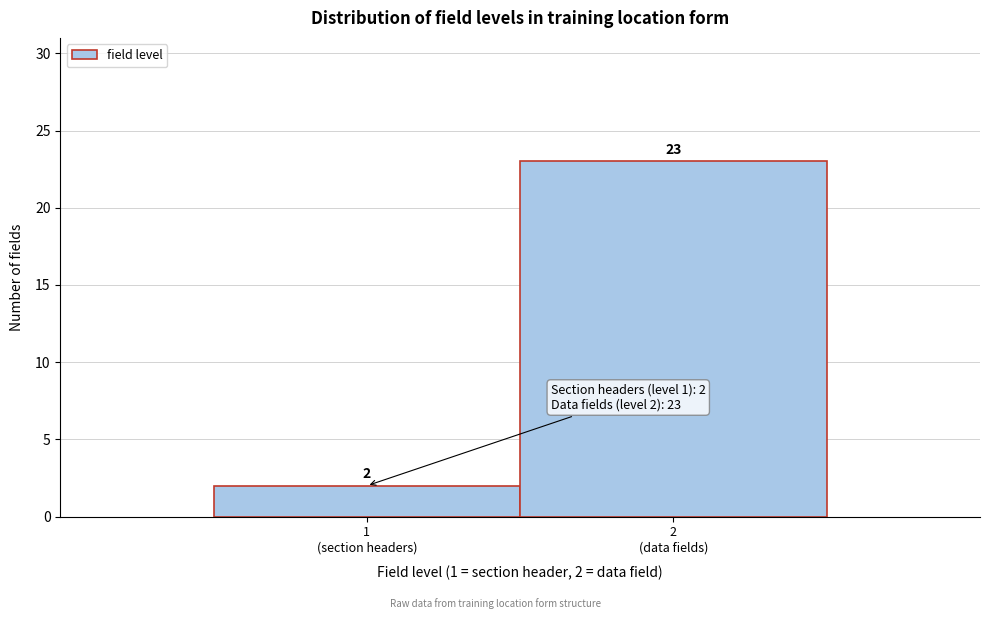

Reading left to right, transcribe all the data shown in this chart.

2	23